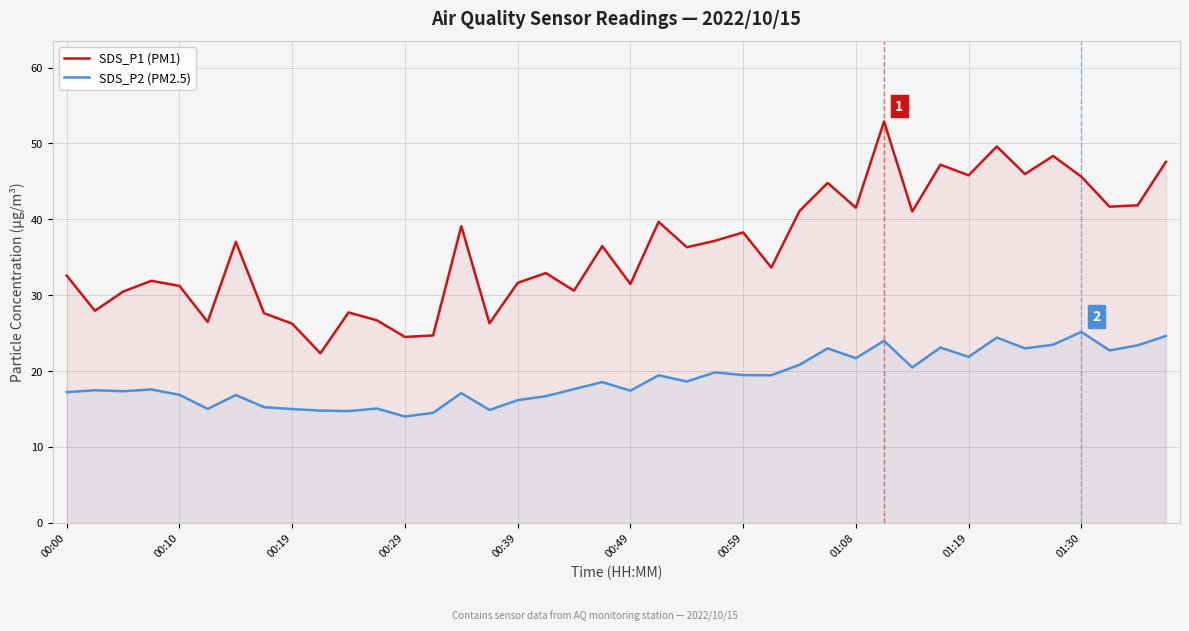

Count the number of categories in the chart.

40